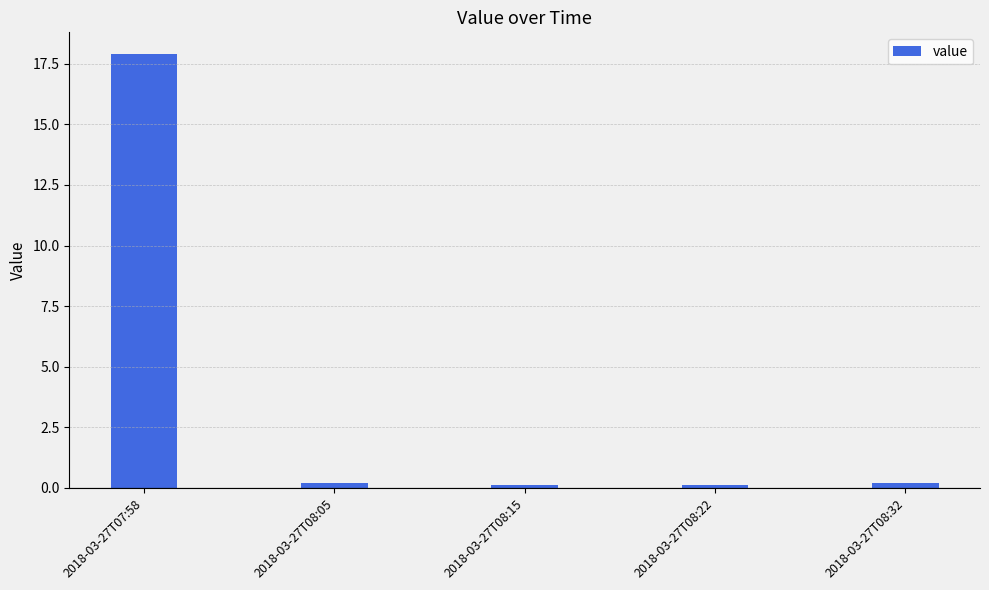

The chart shows a value of 0.1 at 2018-03-27T08:22. True or false?

True